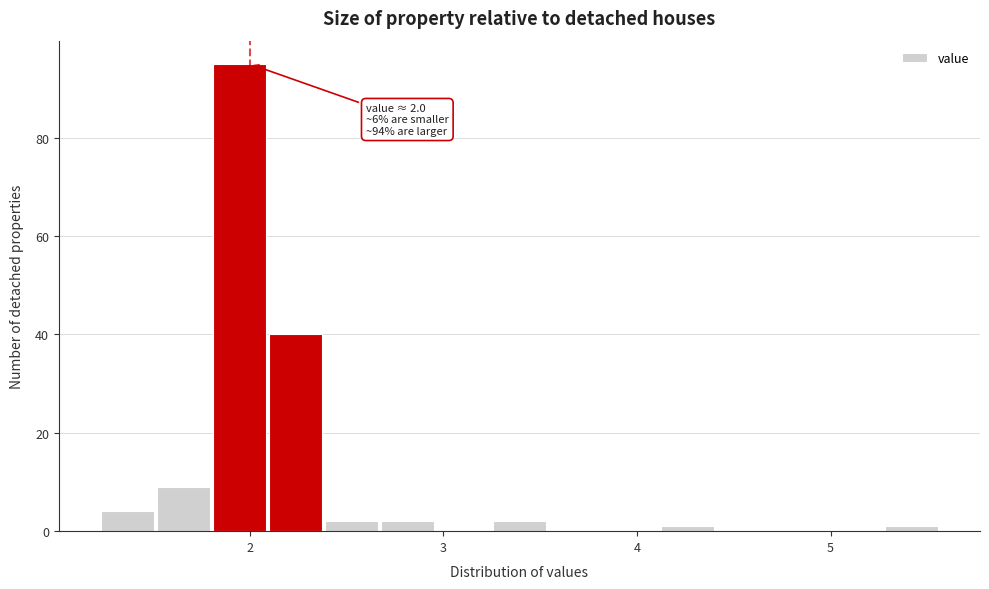

Read against the x-axis, roughly where is the centre of the tallest bar?

1.9